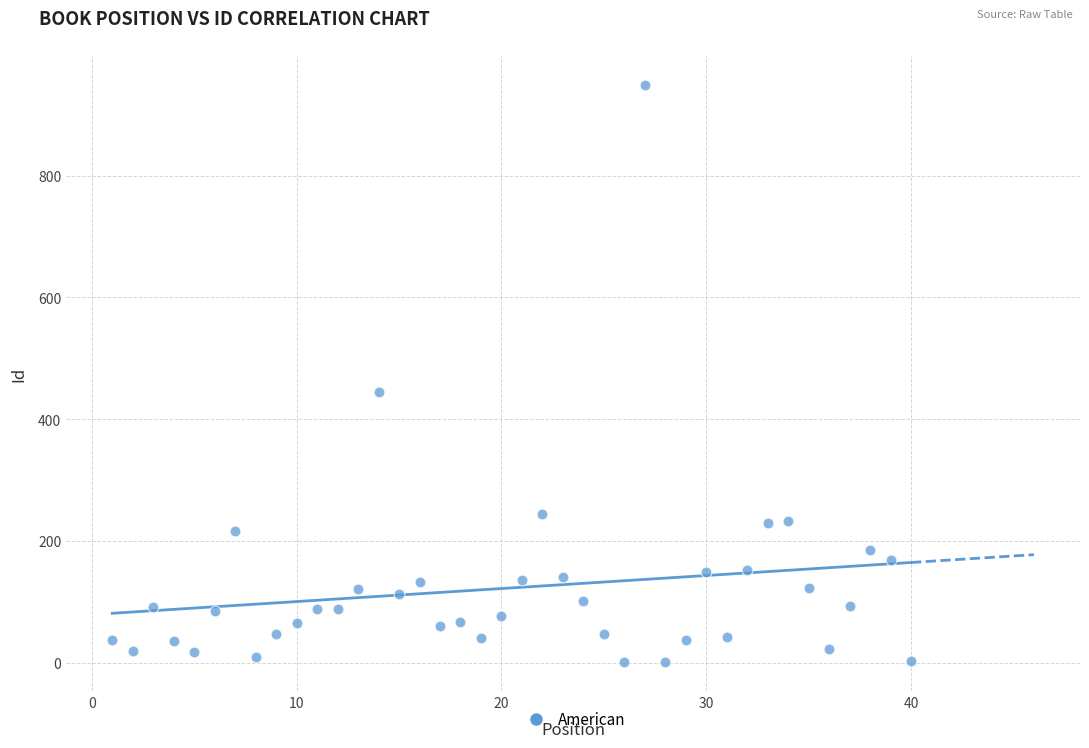

What Y value in the scatter plot is closest to 475?

444